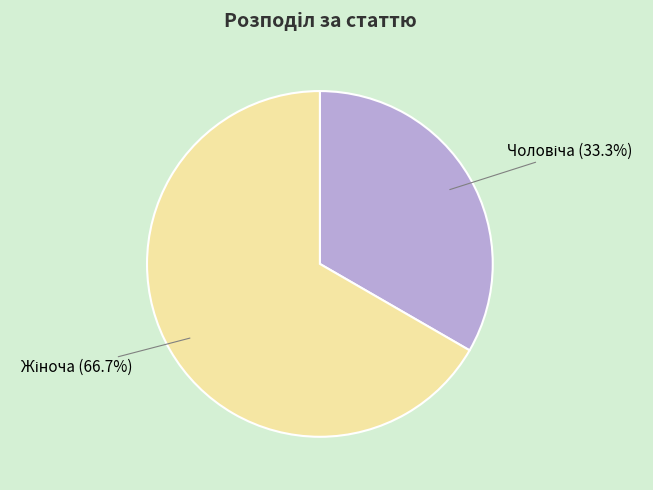

Is there any slice that represents more than half of the pie?

Yes